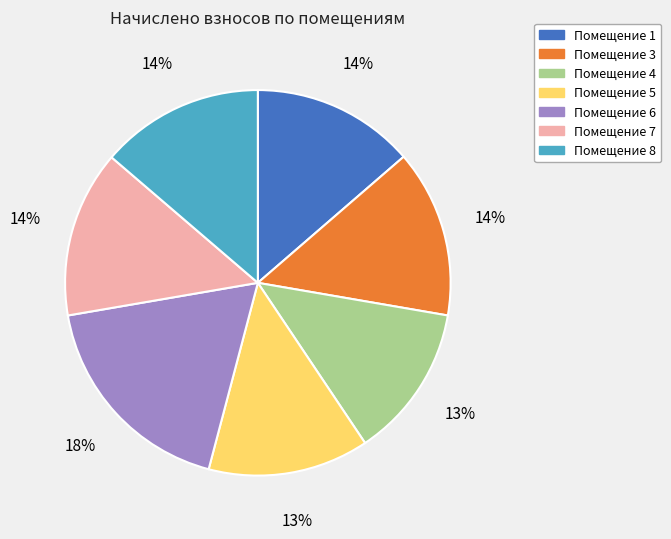

To the nearest percent, what is the difference between the largest and smallest slice percentages?

5%